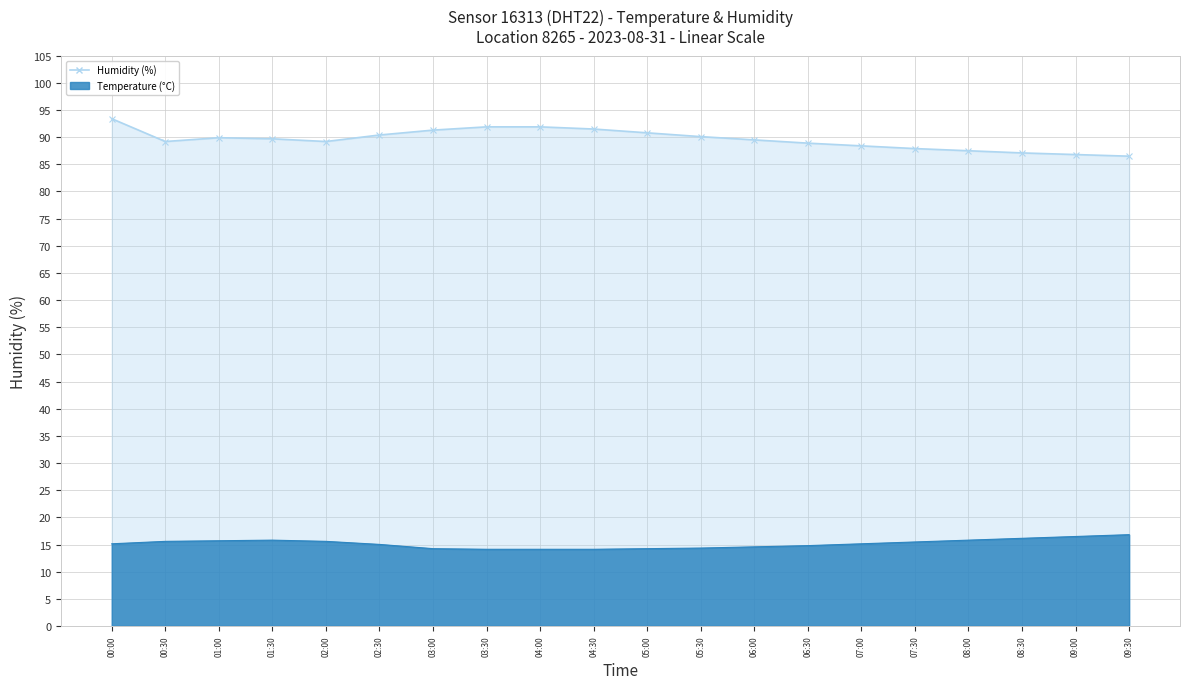

Is the value of humidity_line at 09:30 greater than the value of temperature_line at 00:30?

Yes